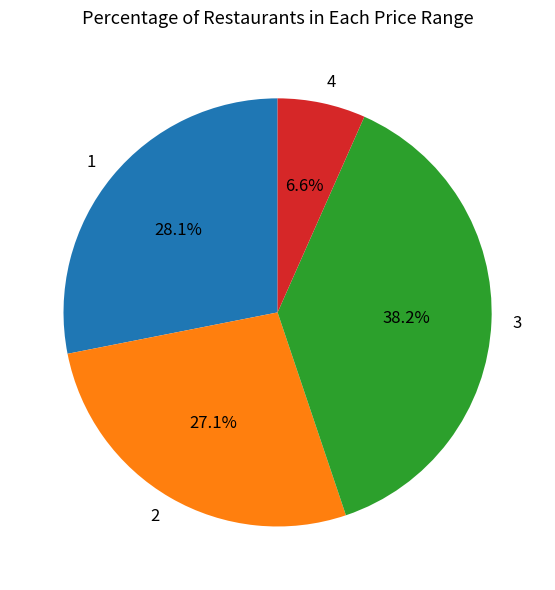

Which slice is the largest?

3